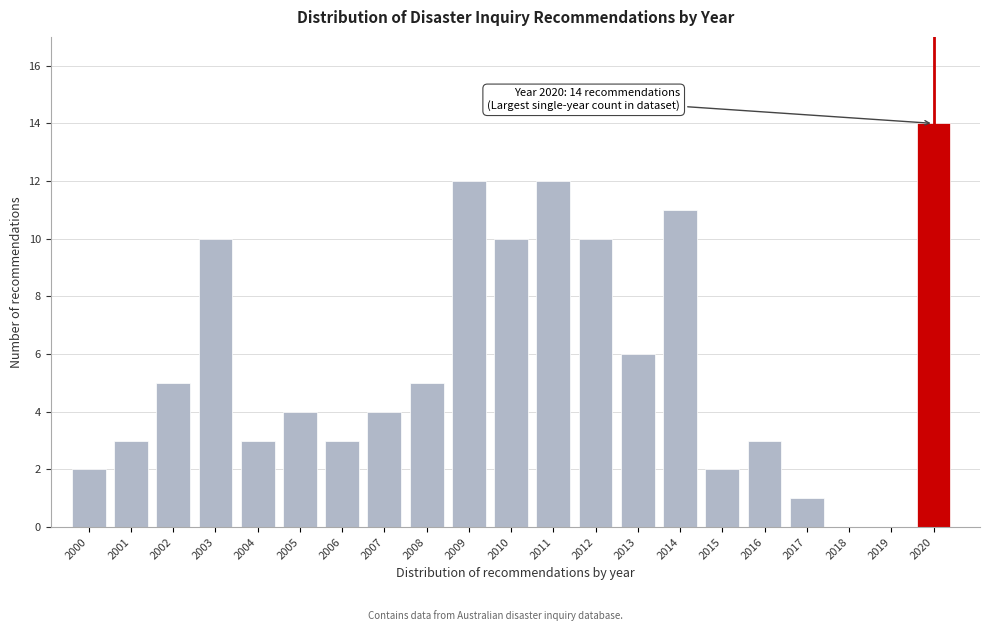

Reading left to right, extract all data points from this chart.

2000=2	2001=3	2002=5	2003=10	2004=3	2005=4	2006=3	2007=4	2008=5	2009=12	2010=10	2011=12	2012=10	2013=6	2014=11	2015=2	2016=3	2017=1	2018=0	2019=0	2020=14